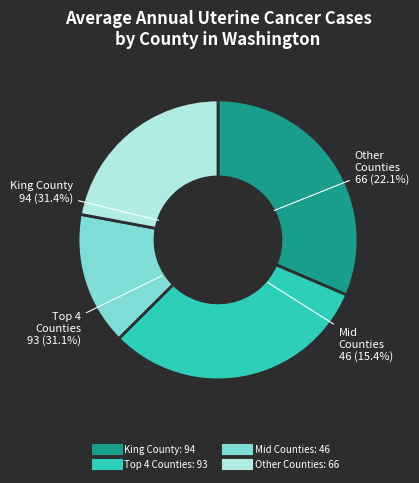

What is the largest slice in the pie chart?

King County